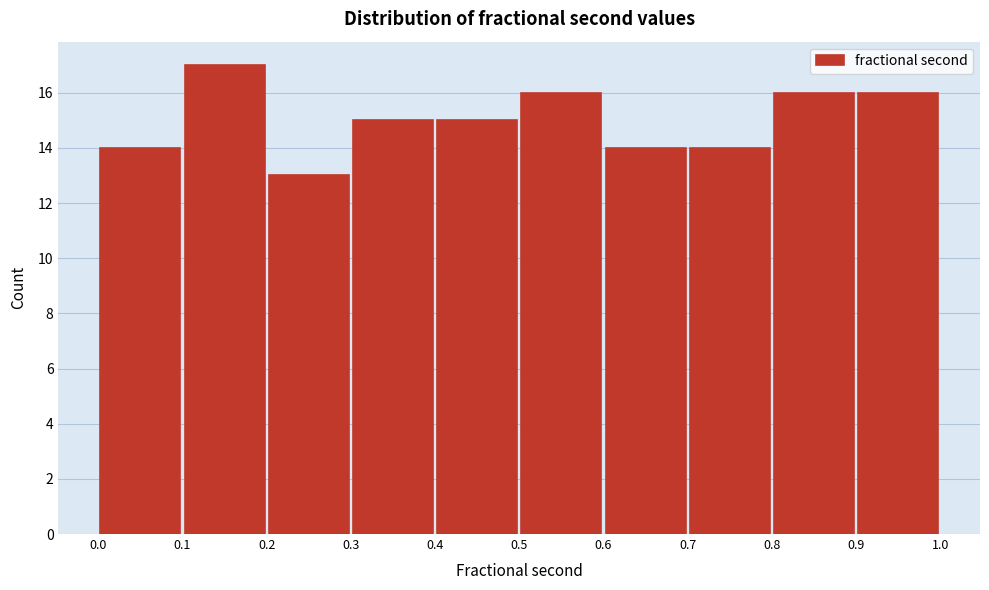

What is the height of the bar covering 0.0 to 0.1 on the x-axis? The values are not printed on the chart, so give them approximately, as read against the axis.

14